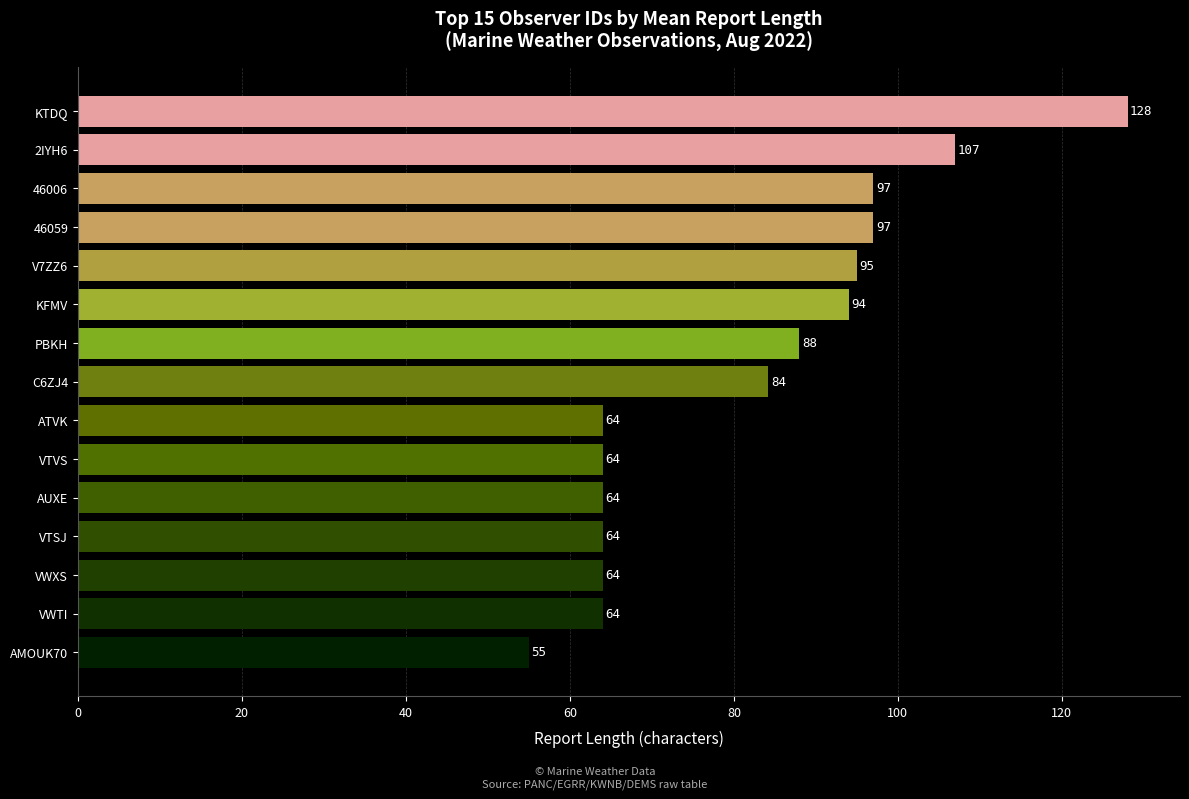

Between V7ZZ6 and ATVK, which is larger?

V7ZZ6